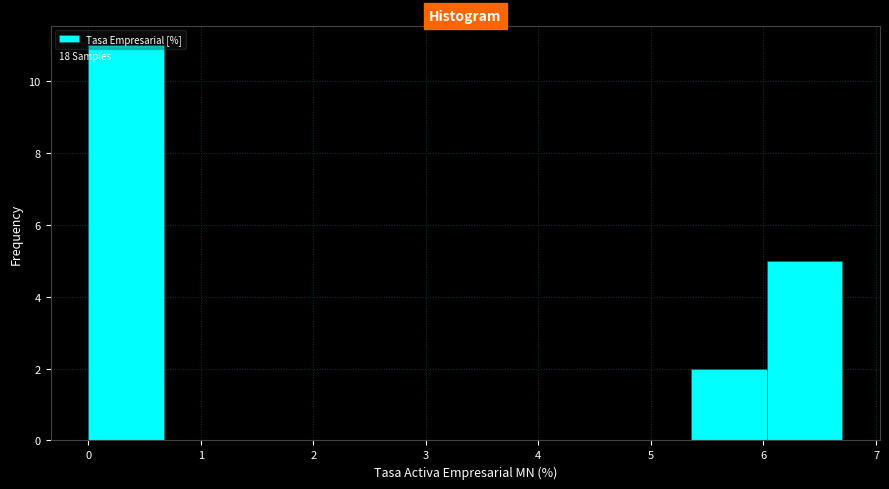

Over which range of the x-axis is the bar tallest?

0.0 to 0.7